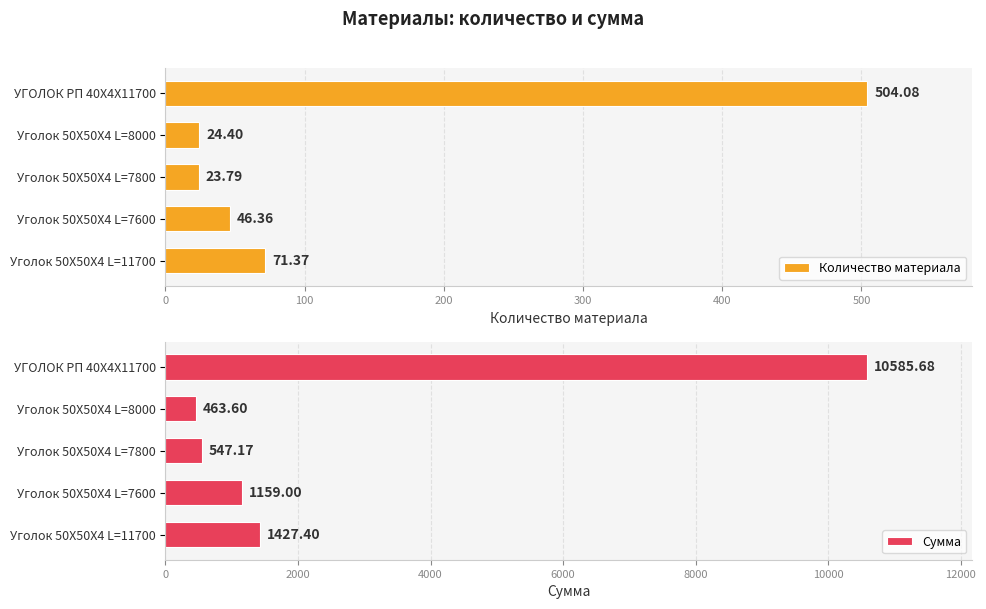

Reading right to left, extract all data points from this chart.

Количество материала: 504.1	24.4	23.8	46.4	71.4
Сумма: 10585.7	463.6	547.2	1159.0	1427.4